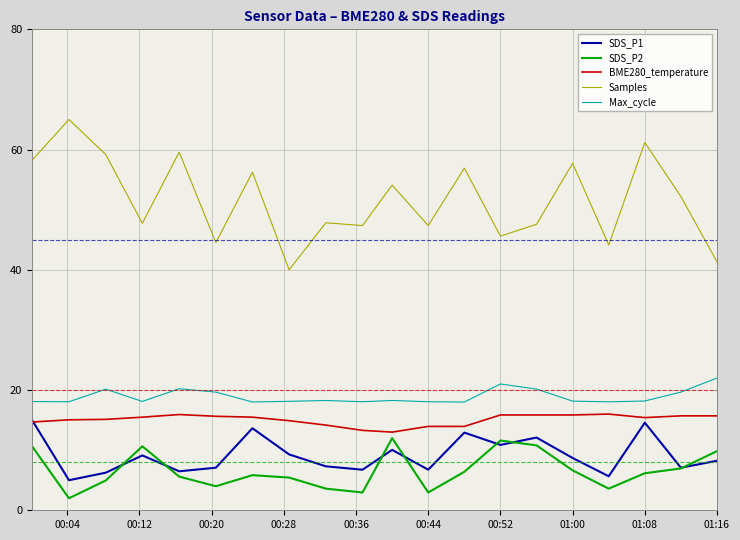

Which series has the largest total across all categories?

Samples